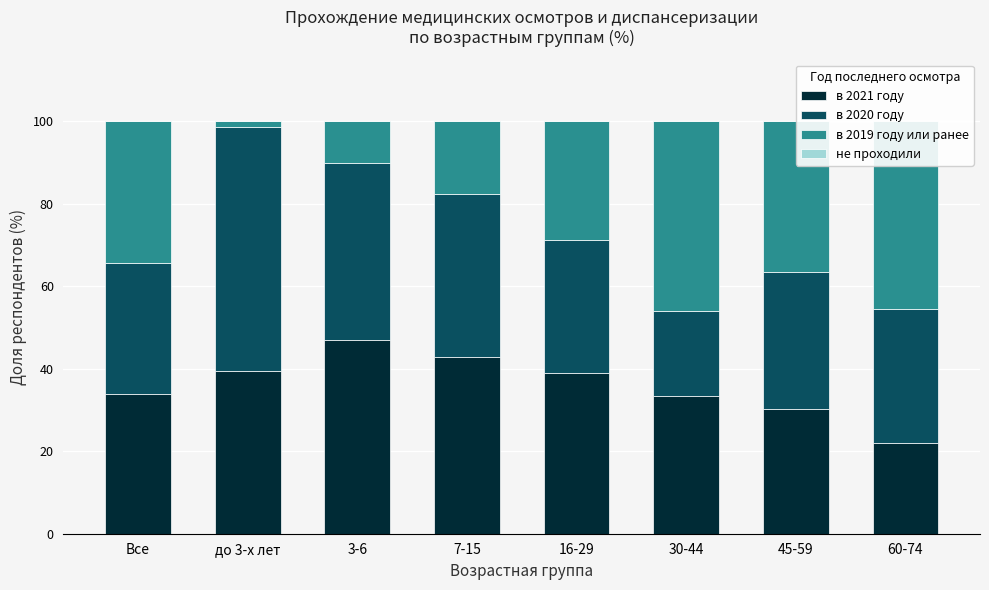

True or false: в 2021 году has a value of 19.0 at 30-44.

False